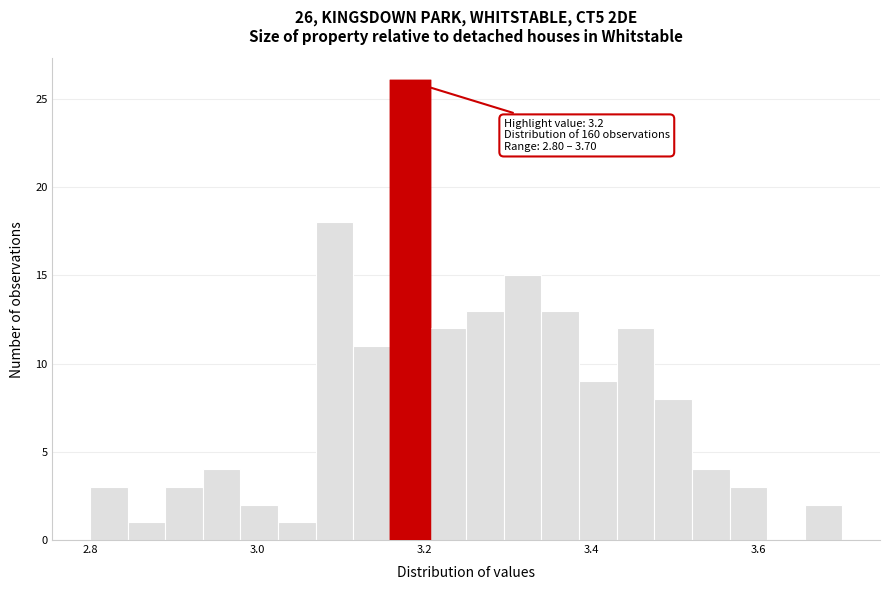

Read against the x-axis, roughly where is the centre of the tallest bar?

3.18